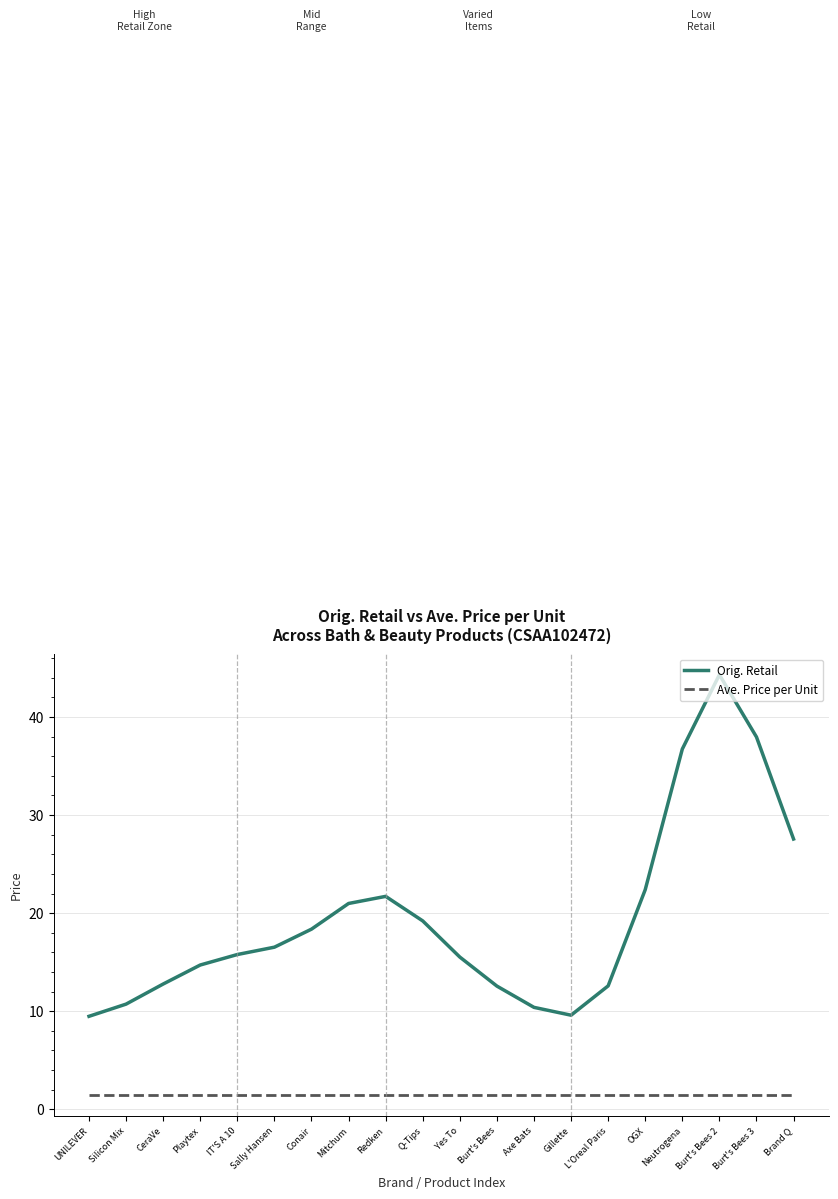

What position from the left is Brand Q?

20